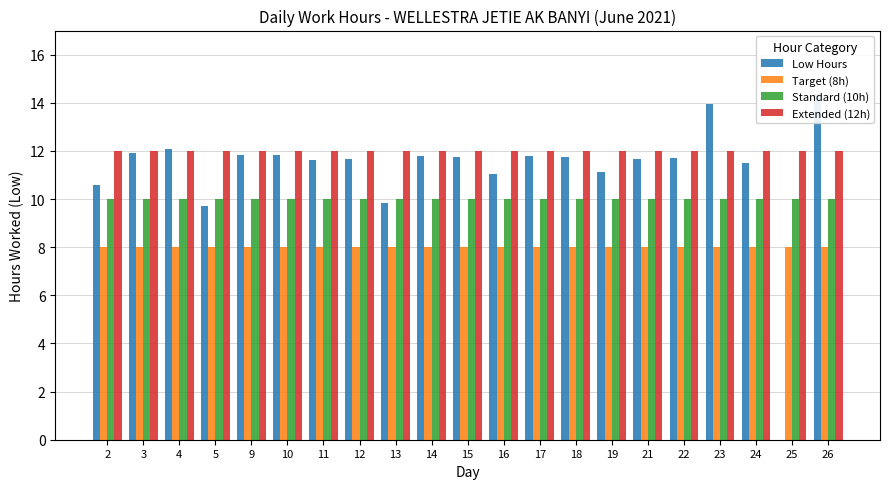

What is the sum of the Standard (10h) values at 10 and 22?

20.0